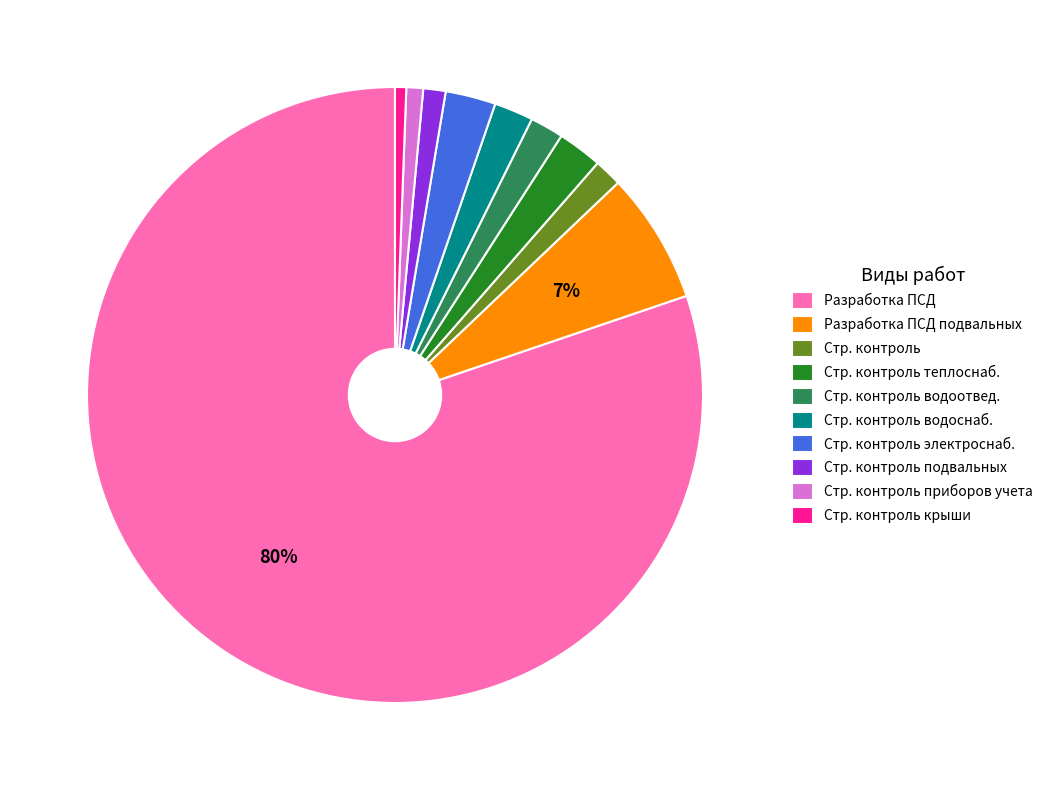

True or false: Разработка ПСД подвальных accounts for 7% of the total.

True